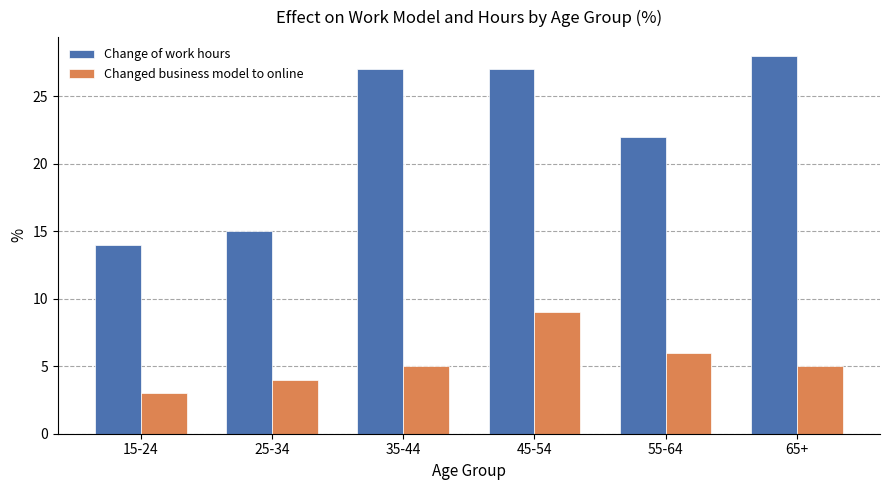

At 65+, list the series in order from smallest to largest.

Changed business model to online, Change of work hours